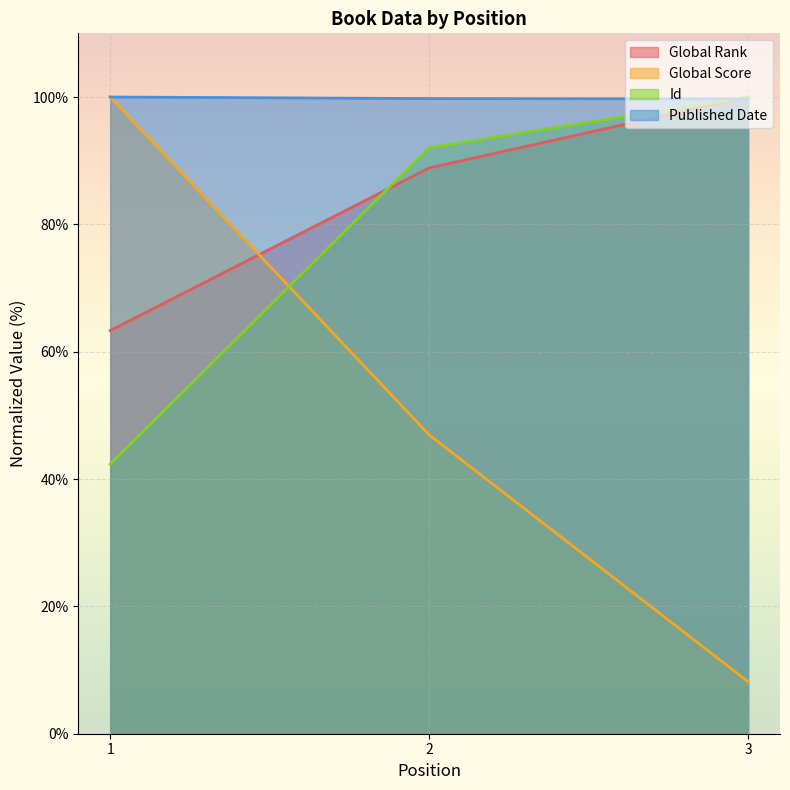

How many data points in Id are less than 92?

1